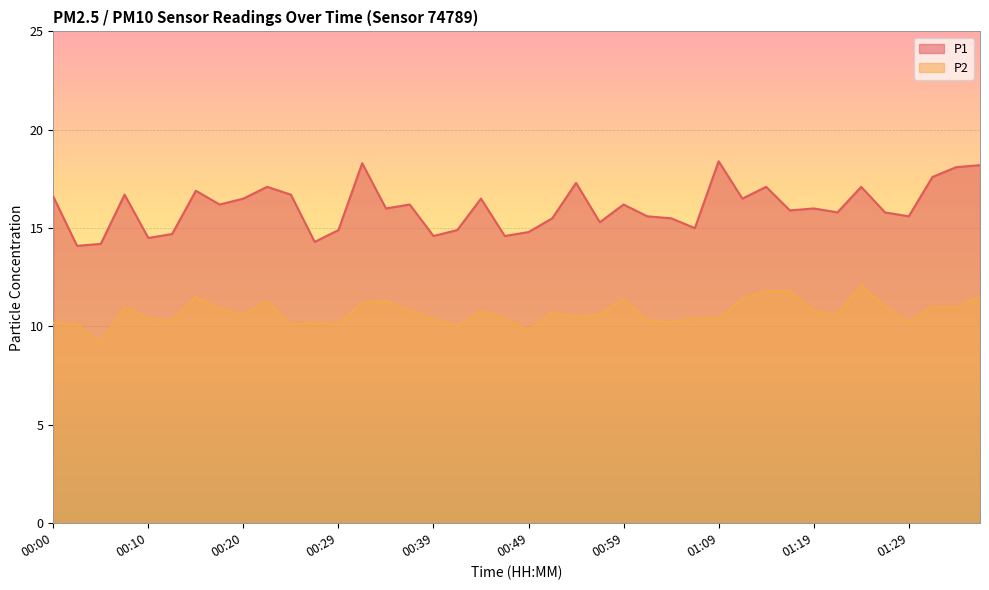

Which category has the highest value in the P2 series?

01:24